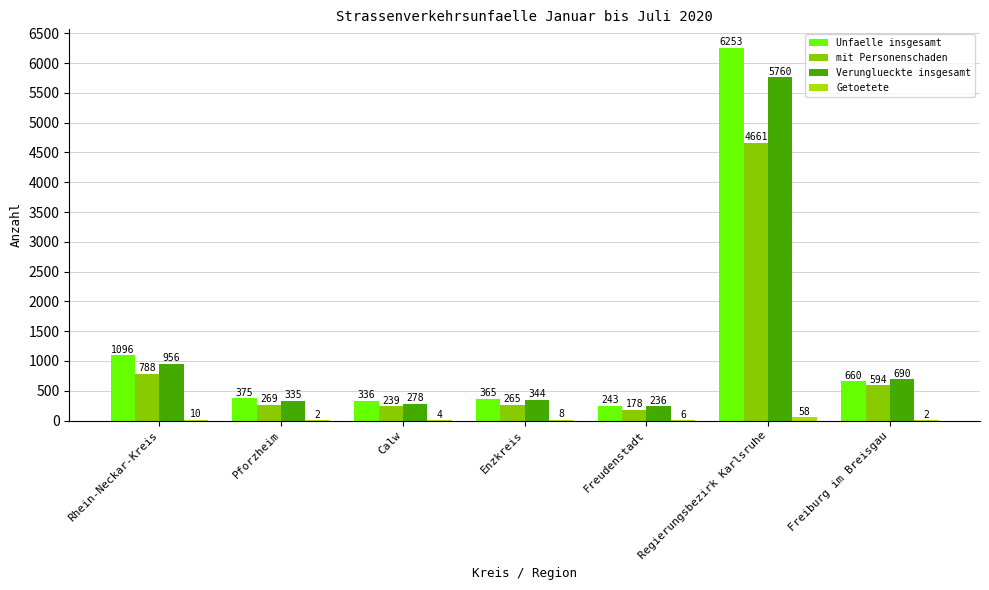

At which label does Getoetete reach its minimum?

Pforzheim